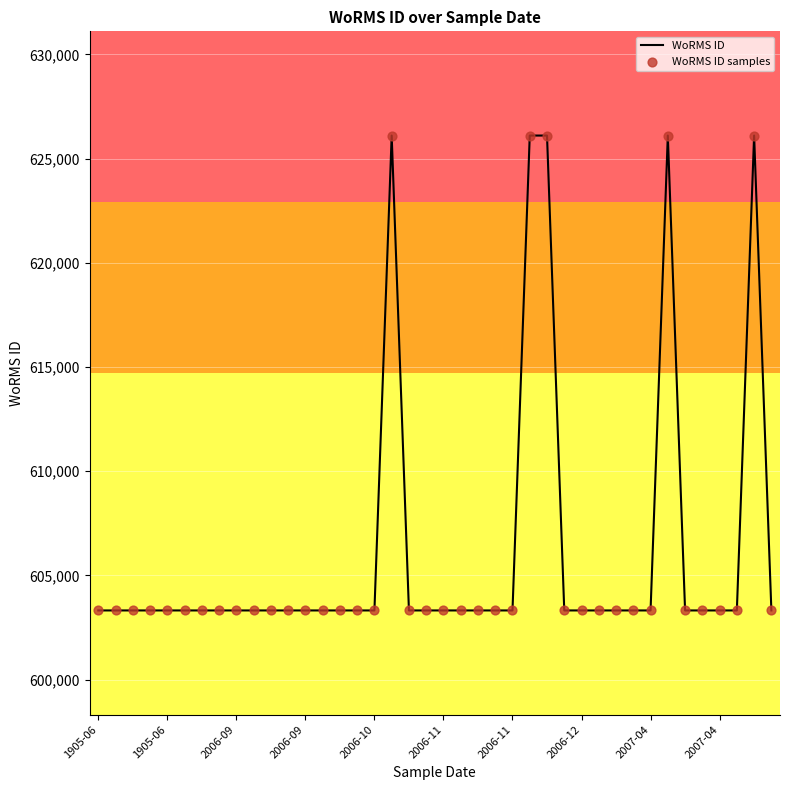

What is the smallest value displayed?

603321